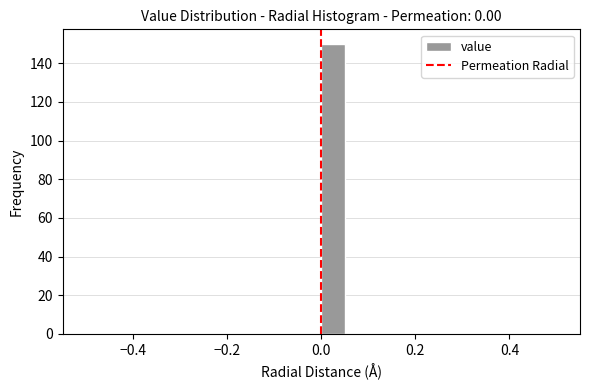

Around what value on the x-axis is the tallest bar? Give the approximate position of its centre, as read against the axis.

0.02